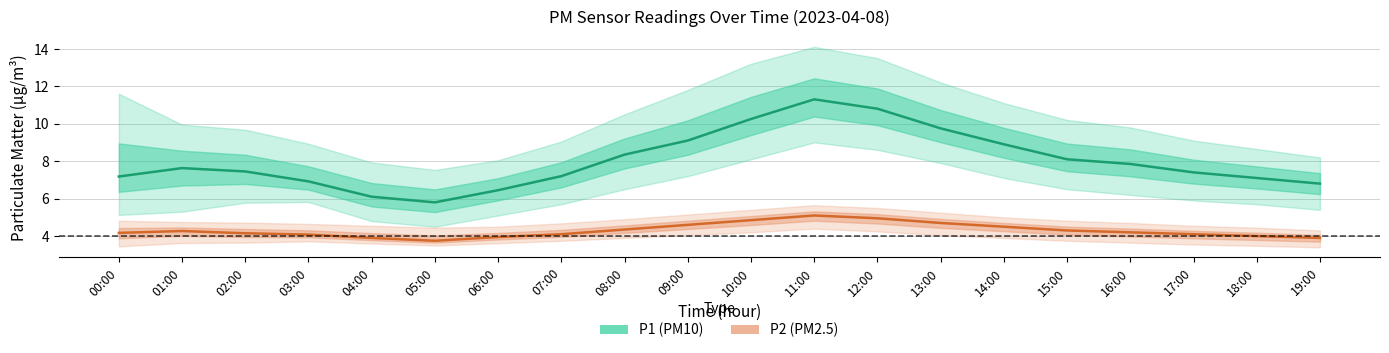

What is the average value of the P2 (PM2.5) series?

4.3